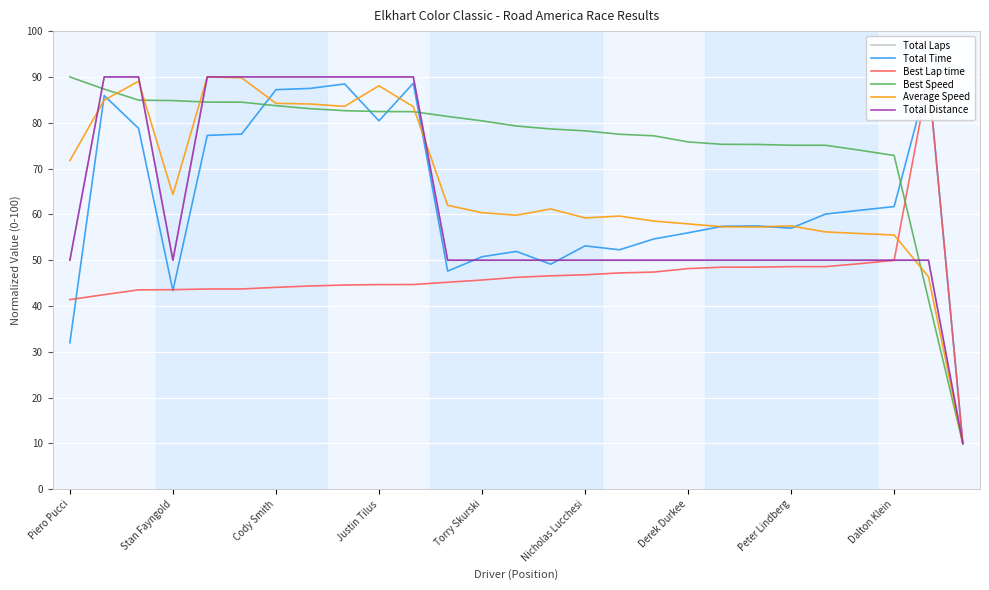

Reading right to left, transcribe all the data shown in this chart.

Total Laps: 10.0	50.0	50.0	50.0	50.0	50.0	50.0	50.0	50.0	50.0	50.0	50.0	50.0	50.0	50.0	50.0	90.0	90.0	90.0	90.0	90.0	90.0	90.0	50.0	90.0	90.0	50.0
Total Time: 10.0	90.0	61.7	60.9	60.1	57.0	57.5	57.4	56.0	54.6	52.3	53.1	49.1	51.9	50.8	47.6	88.6	80.4	88.5	87.5	87.2	77.5	77.2	43.4	78.8	85.9	32.0
Best Lap time: 10.0	90.0	50.0	49.2	48.6	48.6	48.5	48.5	48.2	47.4	47.2	46.8	46.6	46.3	45.7	45.2	44.7	44.7	44.6	44.4	44.1	43.7	43.7	43.6	43.5	42.5	41.4
Best Speed: 10.0	41.4	72.9	74.0	75.1	75.1	75.3	75.3	75.8	77.2	77.5	78.2	78.6	79.3	80.4	81.4	82.4	82.4	82.6	83.1	83.7	84.5	84.5	84.8	84.9	87.3	90.0
Average Speed: 10.0	46.4	55.5	55.8	56.2	57.5	57.3	57.3	57.9	58.5	59.6	59.2	61.2	59.8	60.4	62.0	83.5	88.1	83.6	84.1	84.2	89.8	90.0	64.3	89.1	84.9	71.7
Total Distance: 10.0	50.0	50.0	50.0	50.0	50.0	50.0	50.0	50.0	50.0	50.0	50.0	50.0	50.0	50.0	50.0	90.0	90.0	90.0	90.0	90.0	90.0	90.0	50.0	90.0	90.0	50.0